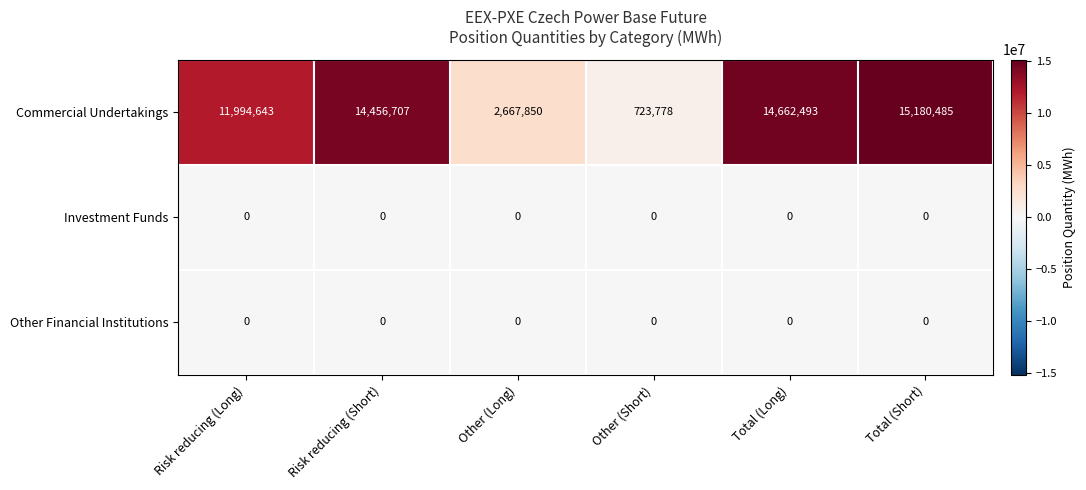

What is the total value across all series at Other (Short)?

723778